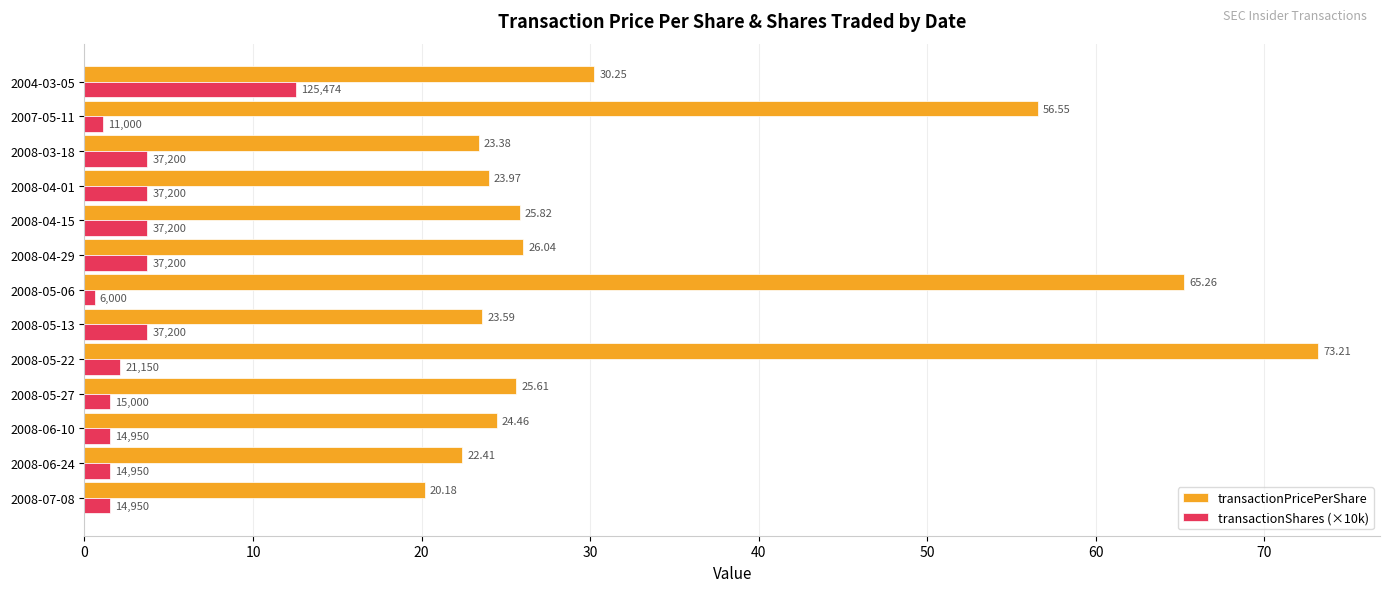

At how many categories does at least one series exceed 3?

13